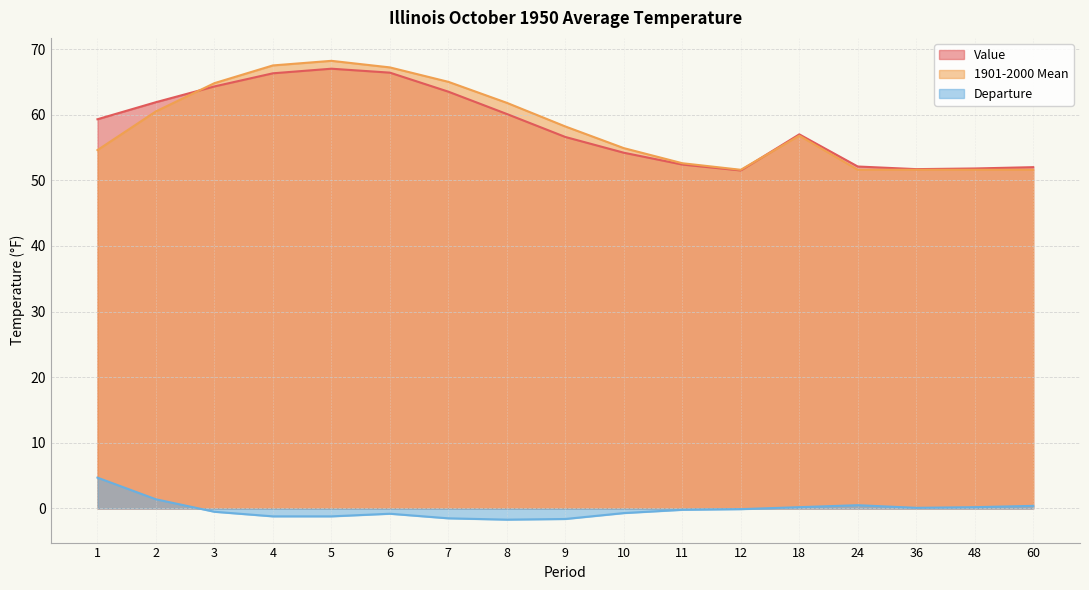

Between 8 and 10, which is larger?

8